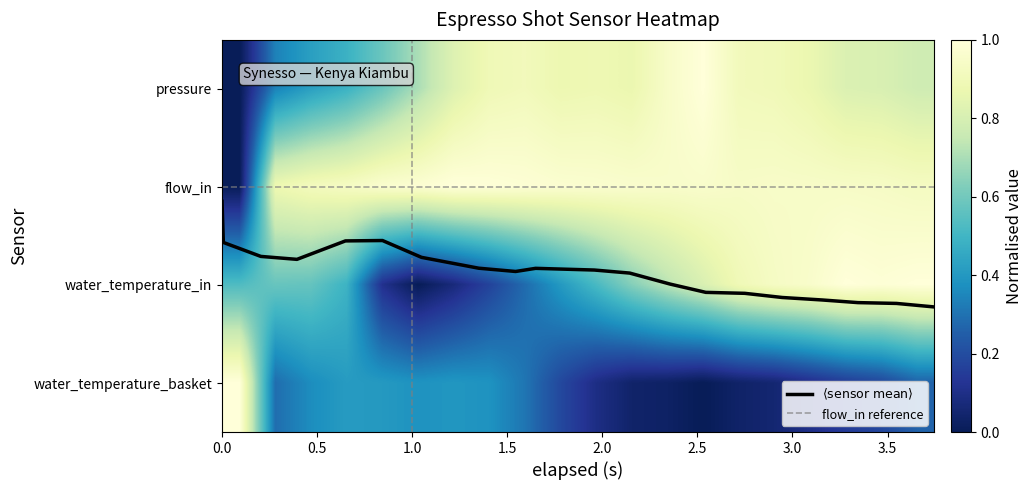

What is the difference between the maximum and minimum values in the water_temperature_in series?

1.0